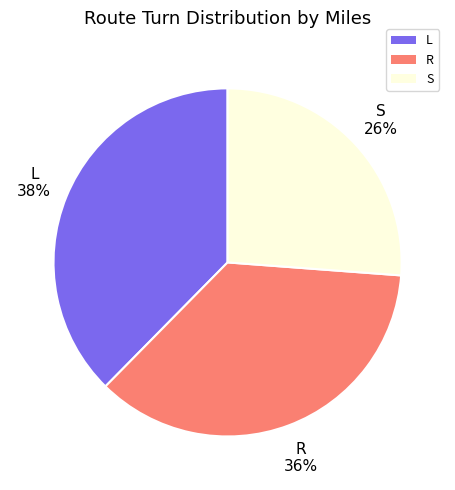

Rank the categories by value from lowest to highest.

S, R, L